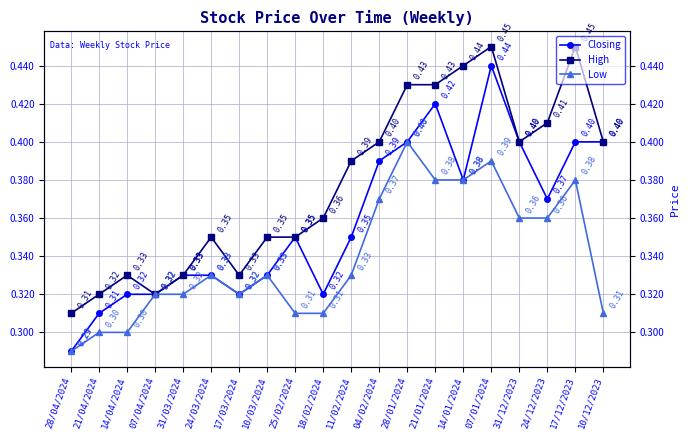

How many interior local valleys does the Low series have?

1